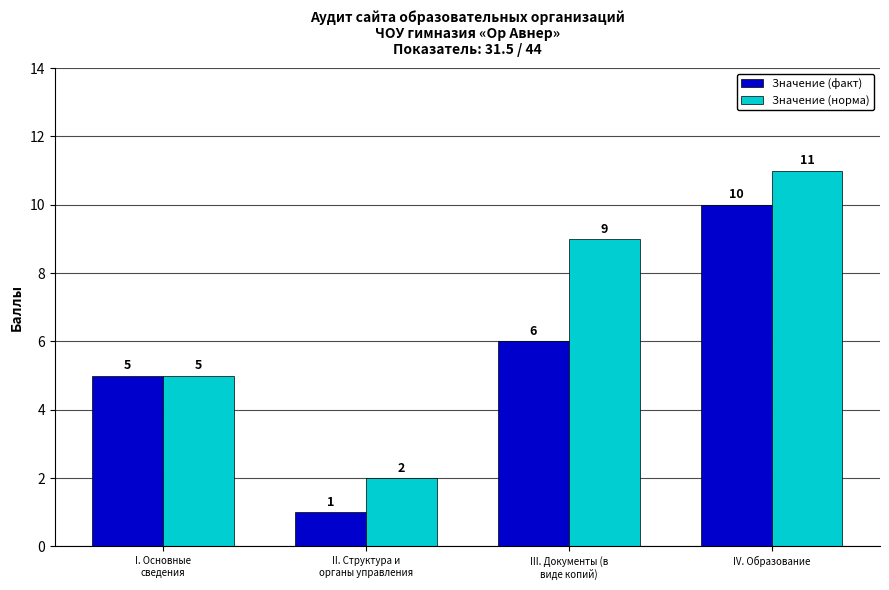

True or false: Значение (норма) has a value of 15 at IV. Образование.

False